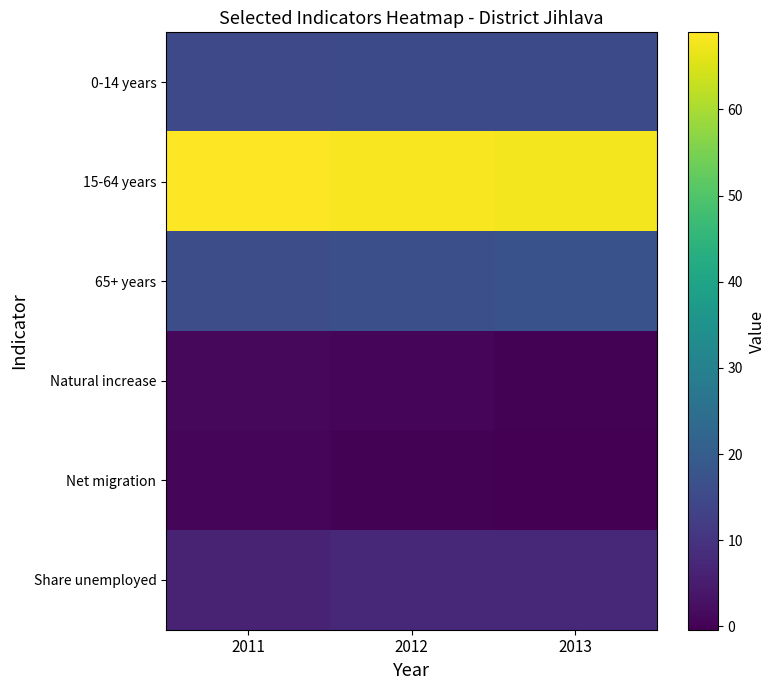

At which category is the sum across all series the highest?

2011